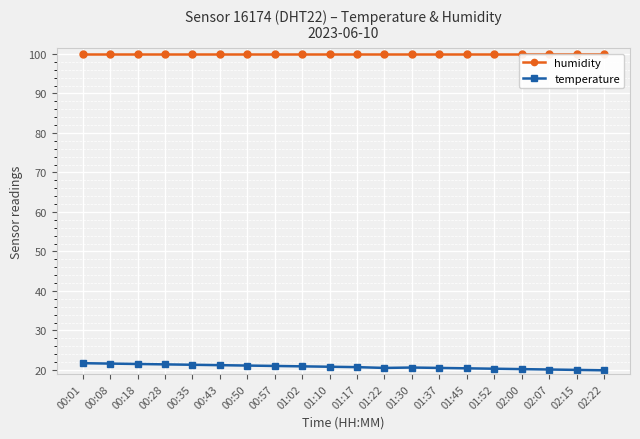

What is the minimum value shown in the chart?

19.9